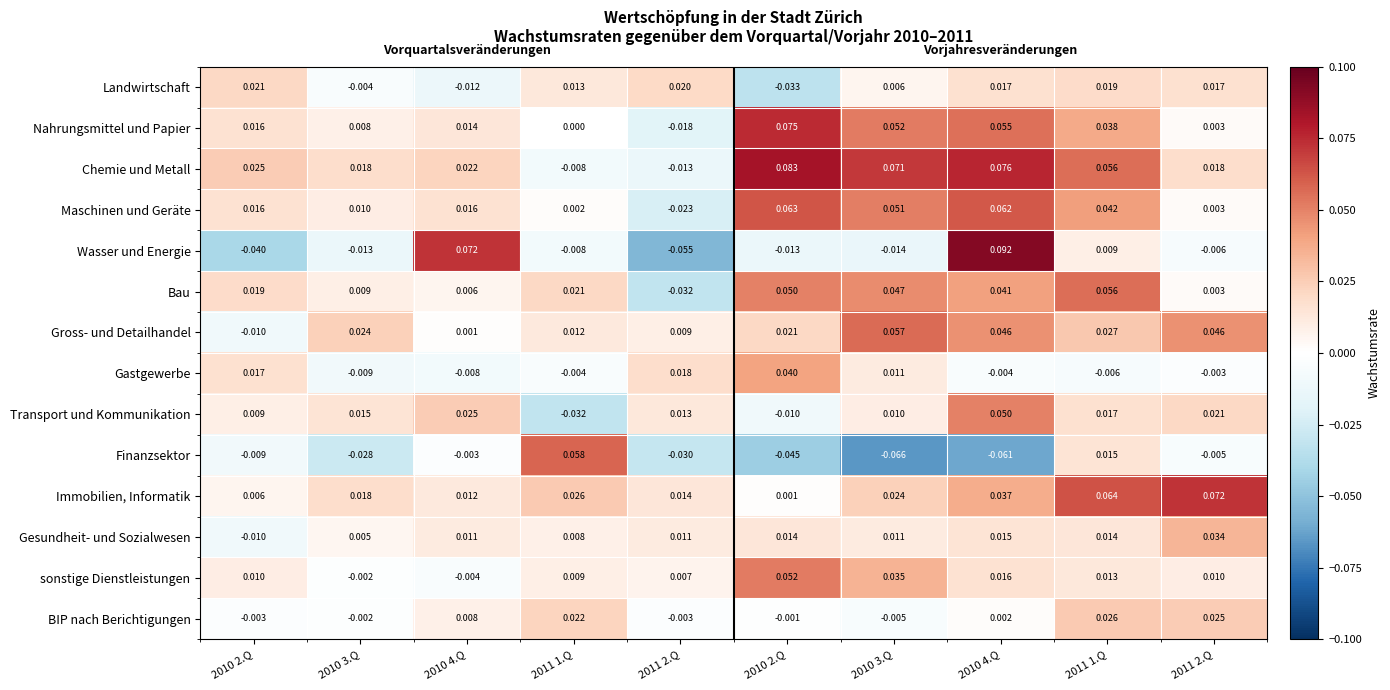

Which has a higher value, 2010 3.Q or 2011 1.Q?

2011 1.Q